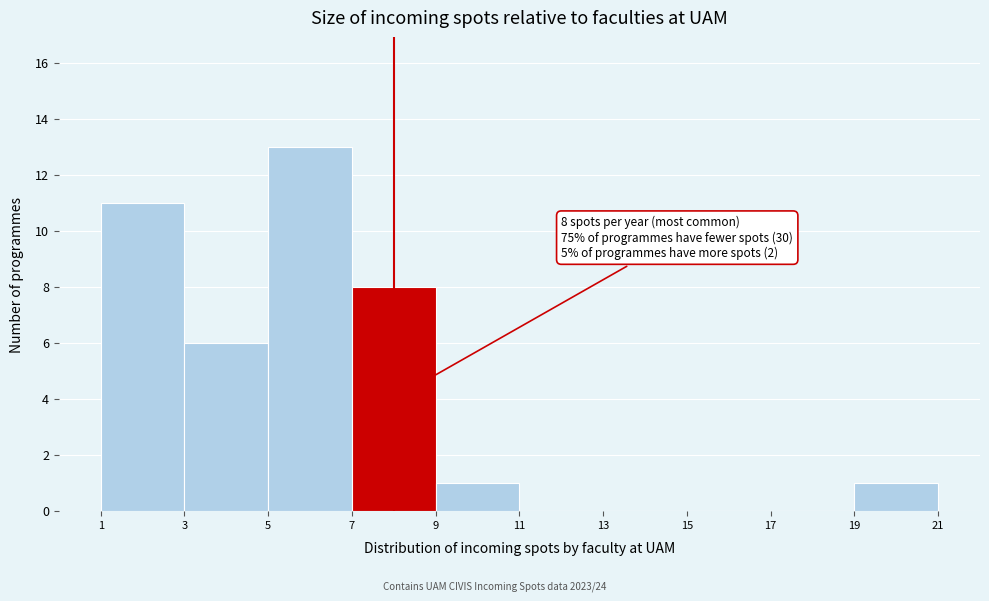

Which range on the x-axis has the tallest bar?

5 to 7